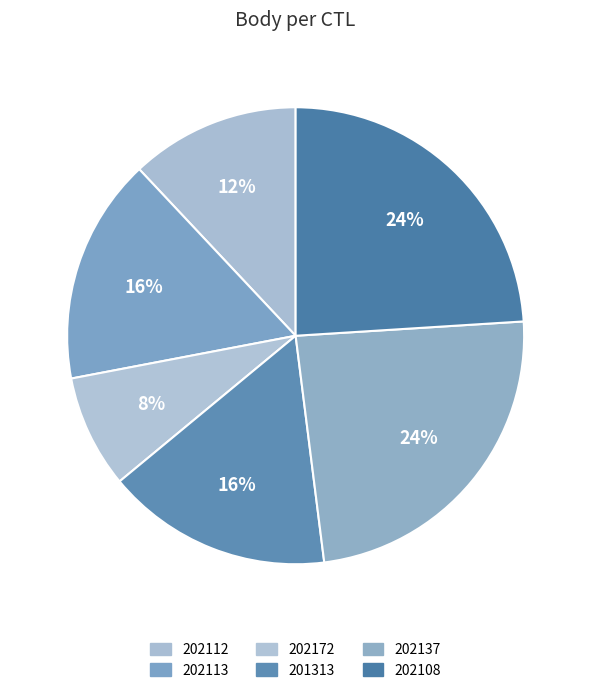

To the nearest percent, what percentage of the pie is 202172?

8%